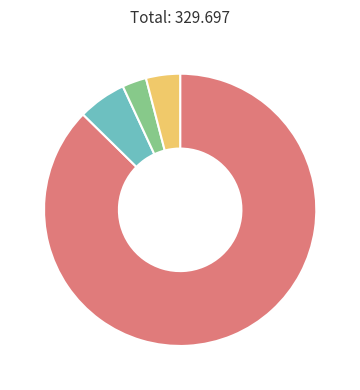

Is there any slice that represents more than half of the pie?

Yes